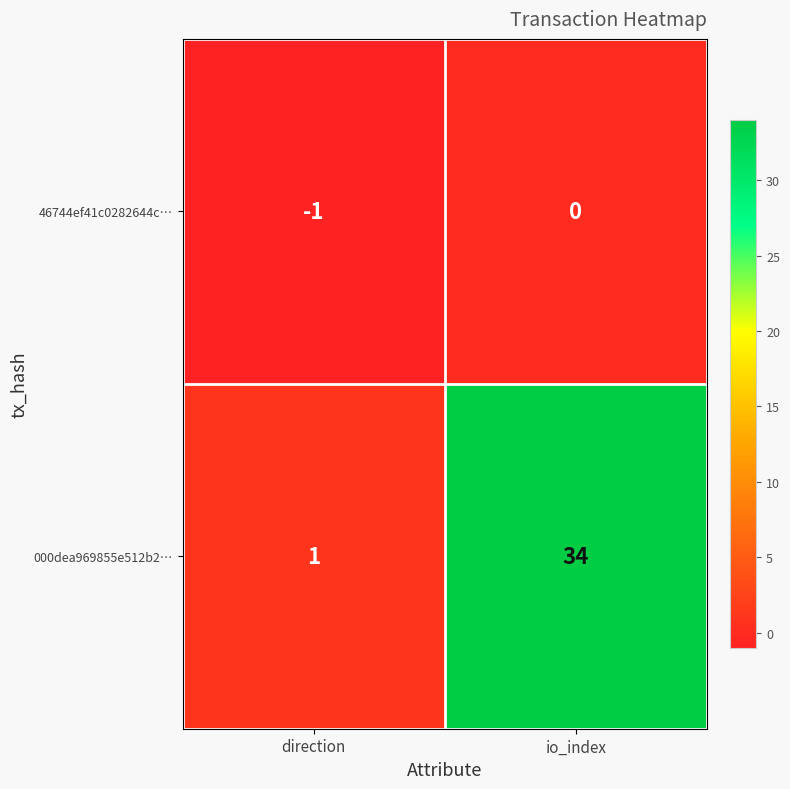

What is the difference between the maximum and minimum values in the 000dea969855e512b2… series?

33